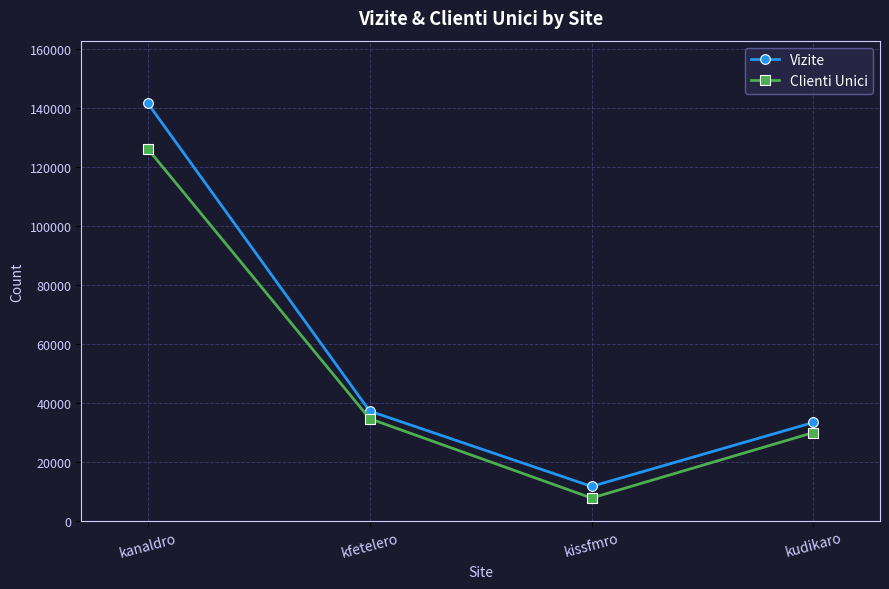

Does the chart have visible grid lines?

Yes